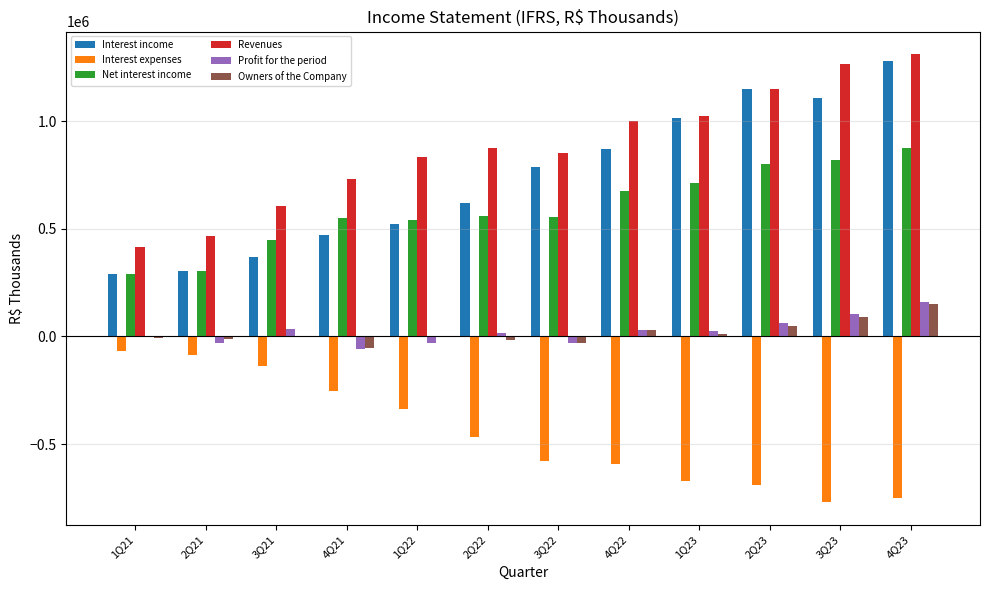

Is the value of Profit for the period at 3Q22 greater than the value of Interest income at 4Q22?

No